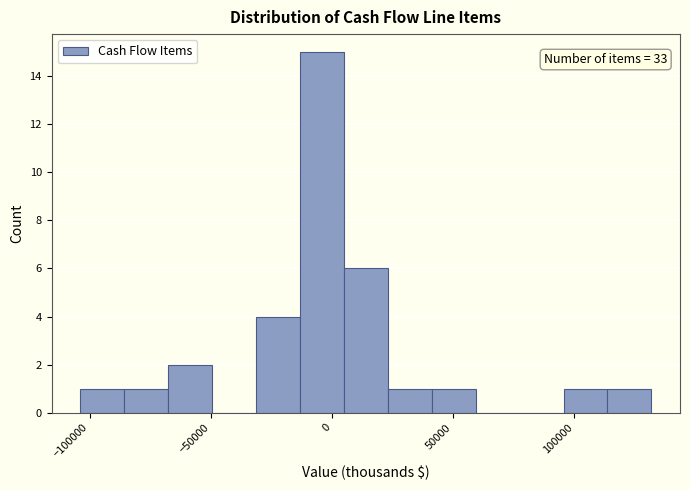

Around what value on the x-axis is the tallest bar? Give the approximate position of its centre, as read against the axis.

-5000